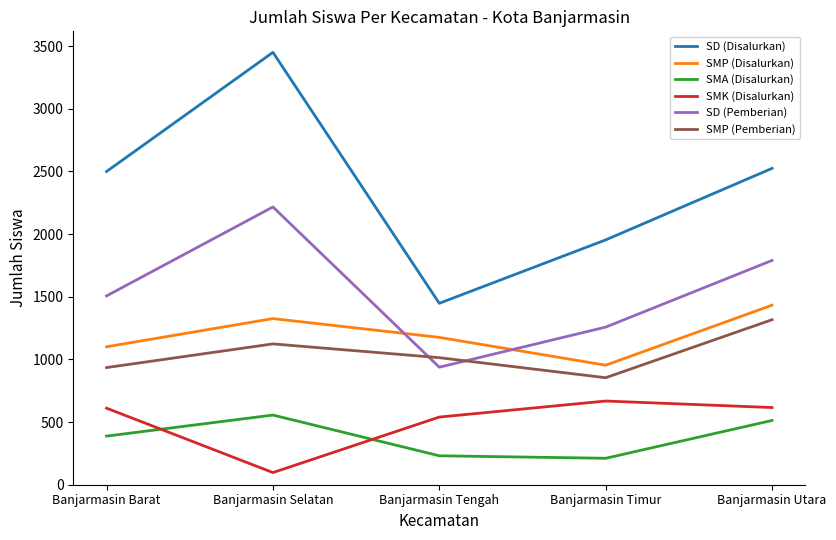

What is the difference between the SD (Pemberian) values at Banjarmasin Barat and Banjarmasin Timur?

249